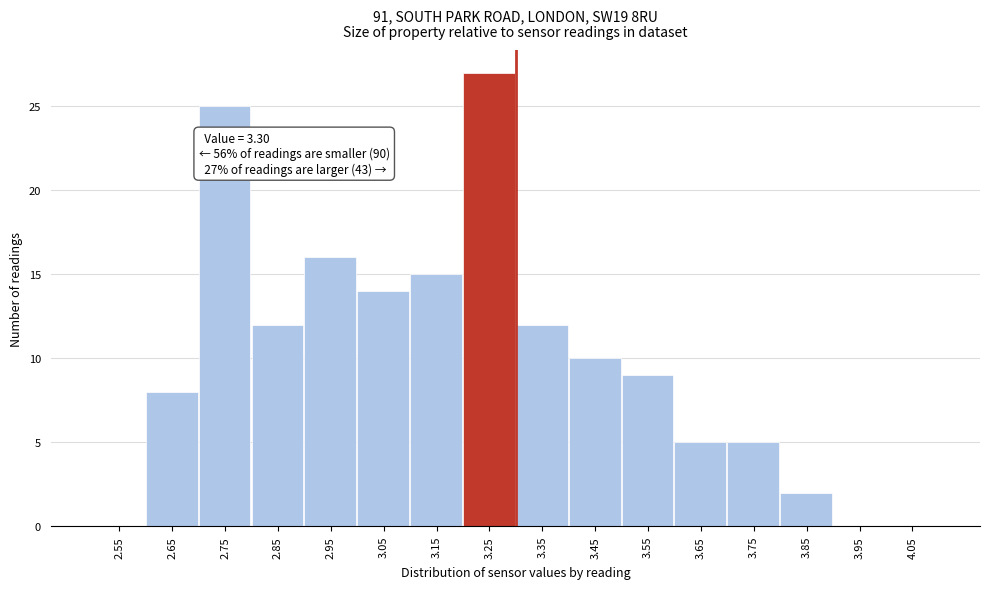

Which range on the x-axis has the tallest bar?

3.2 to 3.3